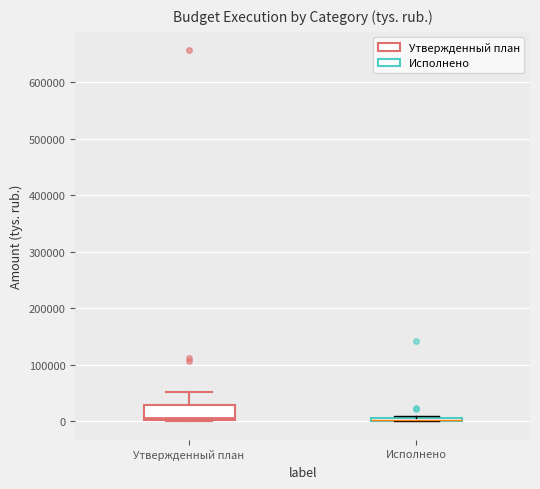

Comparing the boxes themselves (not the whiskers), which one is the tallest?

Утвержденный план